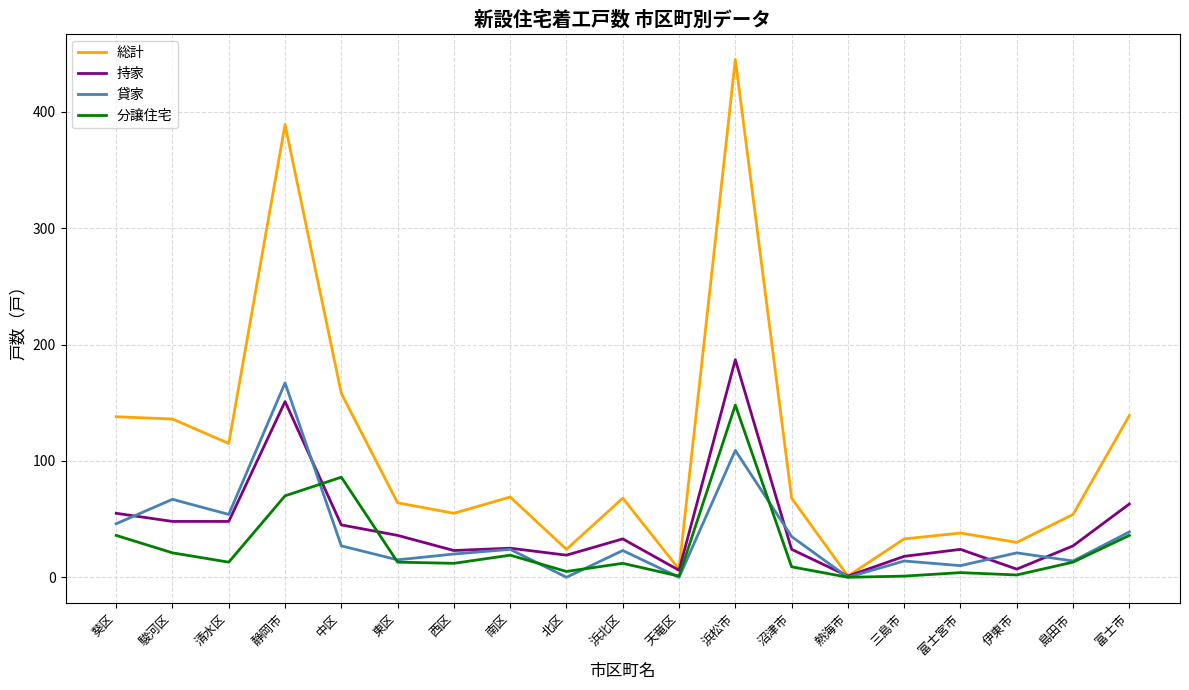

The 貸家 series shows 0 at 北区. True or false?

True